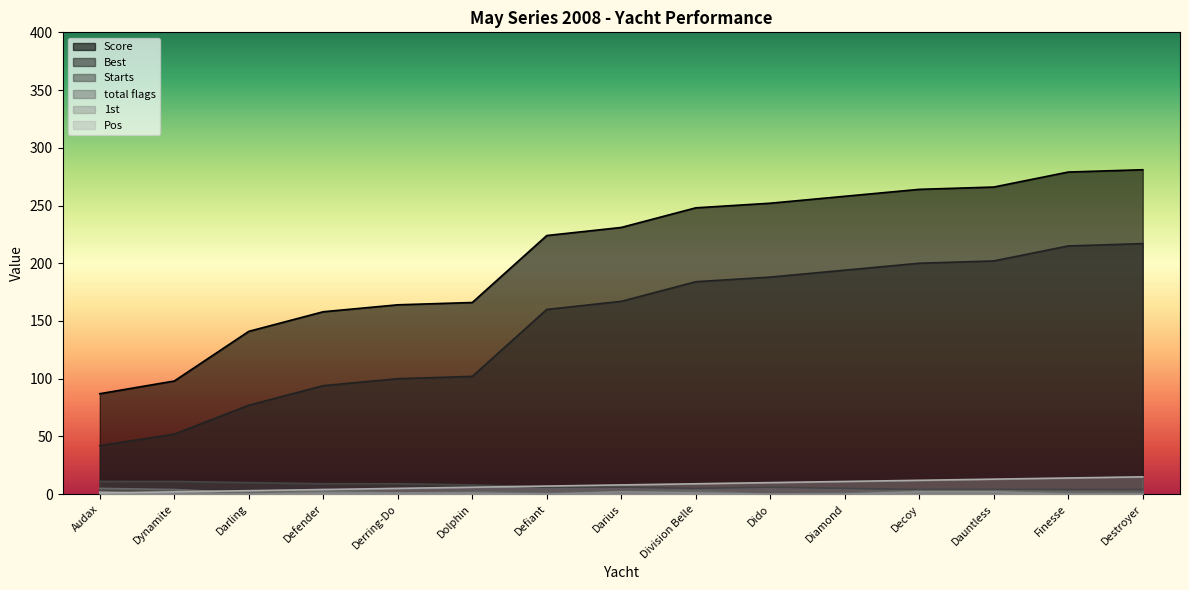

List the series in order of their peak value, highest first.

Score, Best, Pos, Starts, total flags, 1st